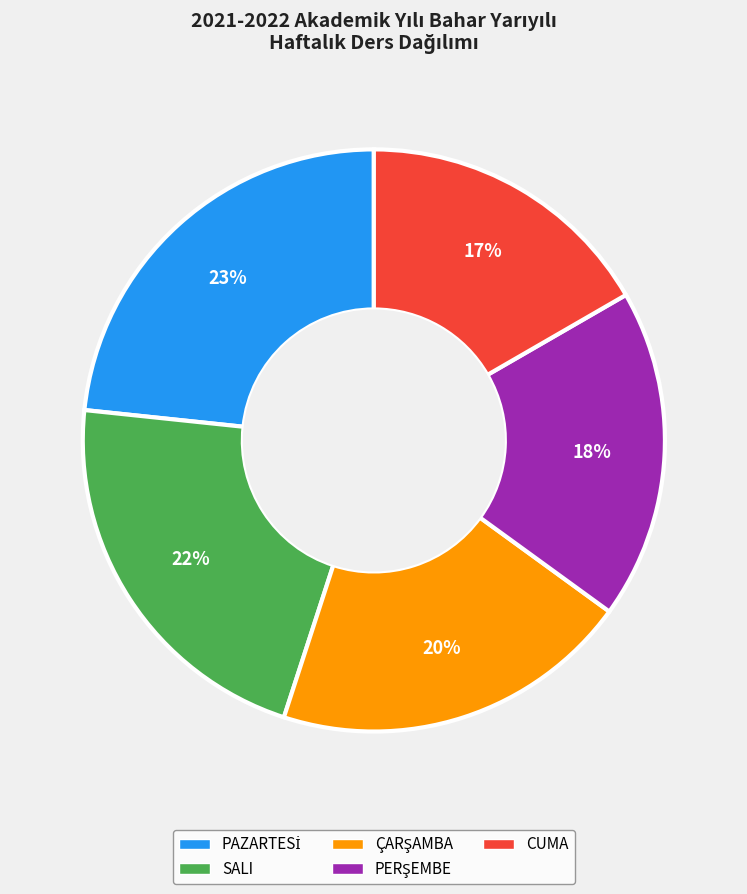

How many slices are in this pie chart?

5